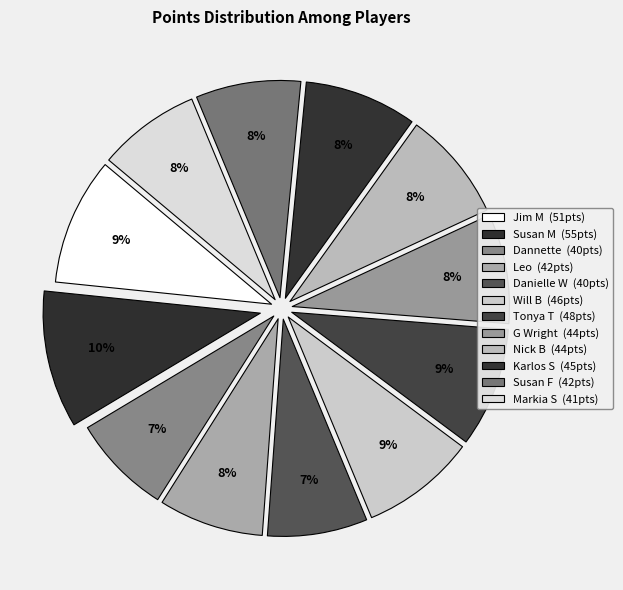

What is the change in value from Leo to Will B?

+4